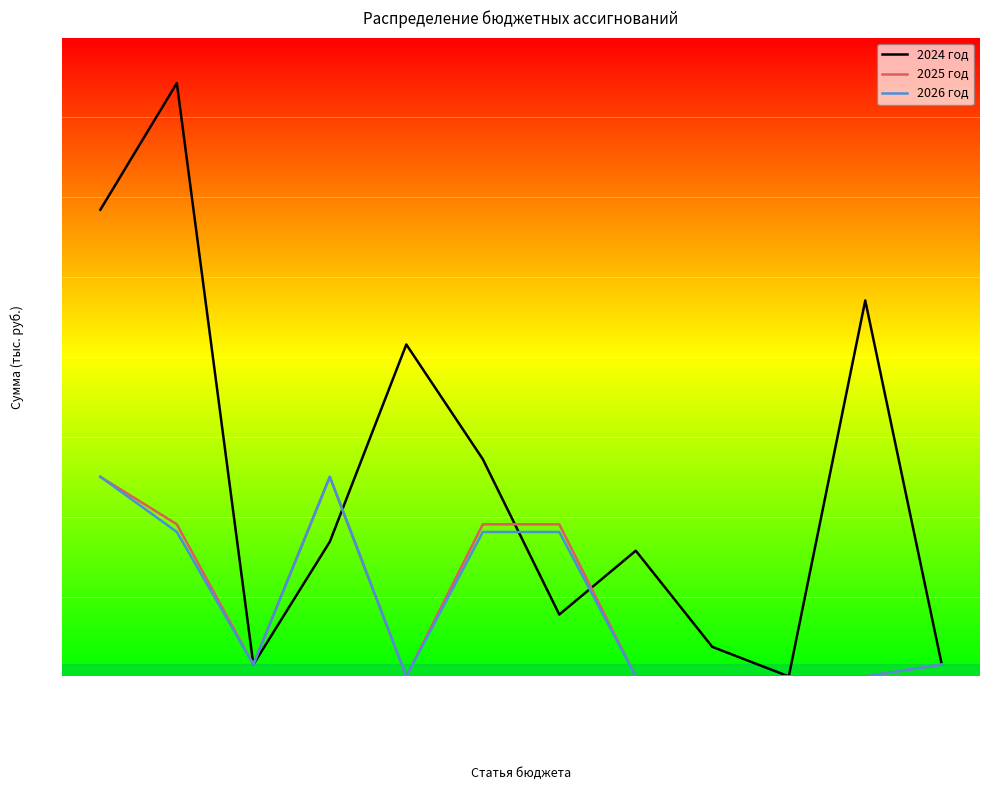

Is the value of 2024 год at 106-9900084010 greater than the value of 2025 год at 104-9900003120(total)?

No